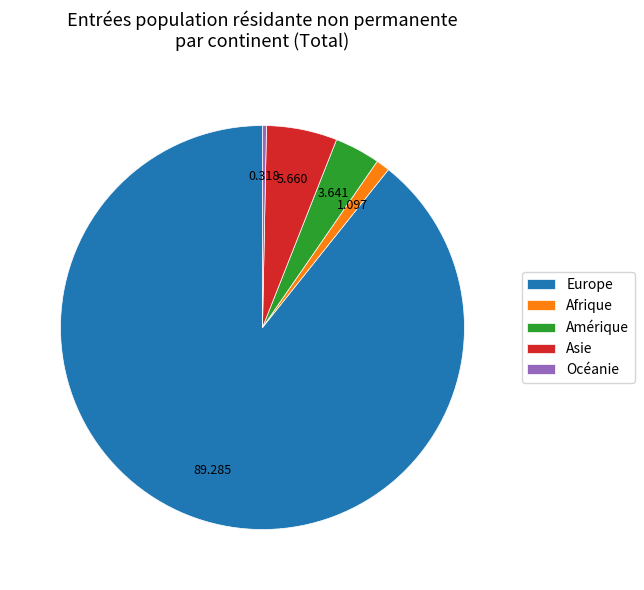

Do Asie and Océanie together represent more than half of the pie?

No